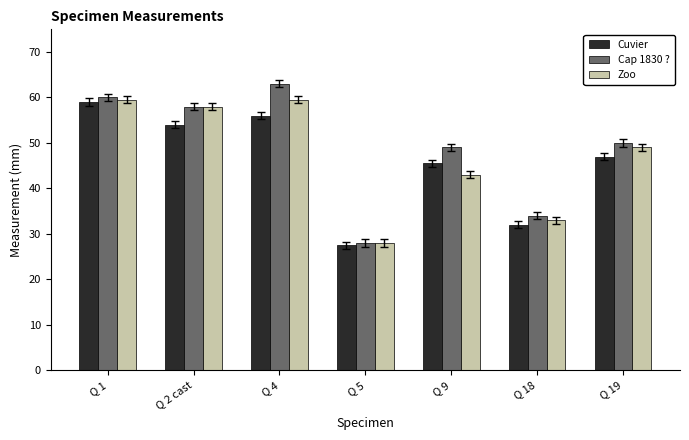

Which series has the largest total across all categories?

Cap 1830 ?